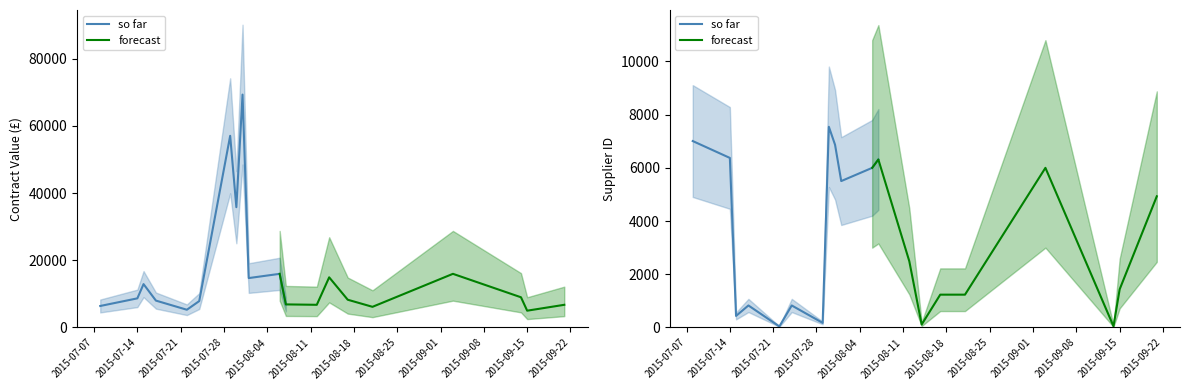

What is the maximum value shown in the chart?

69268.0